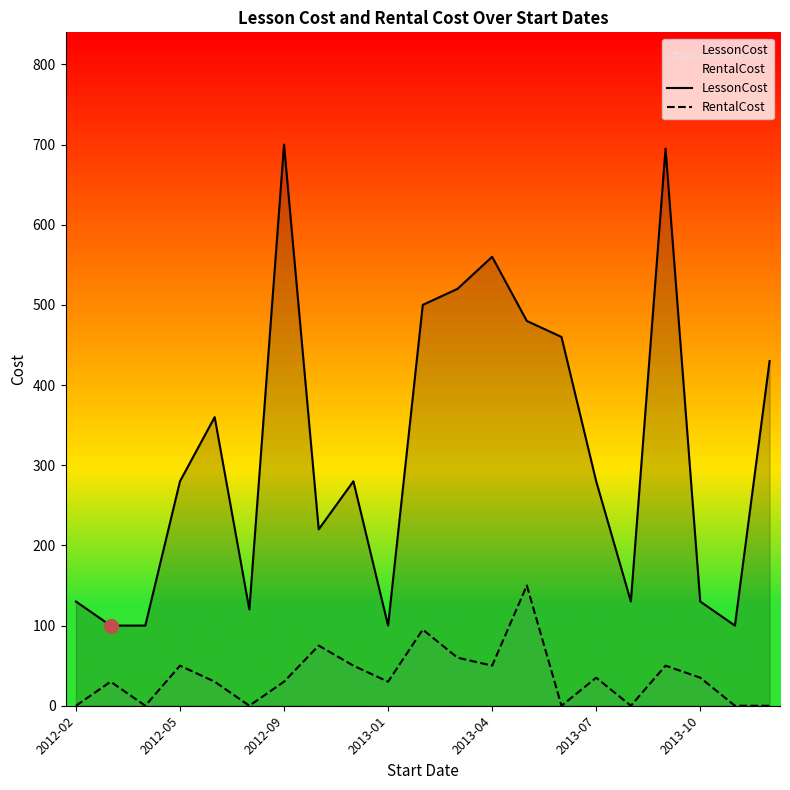

What is the difference between the highest and lowest values at 2013-10?

95